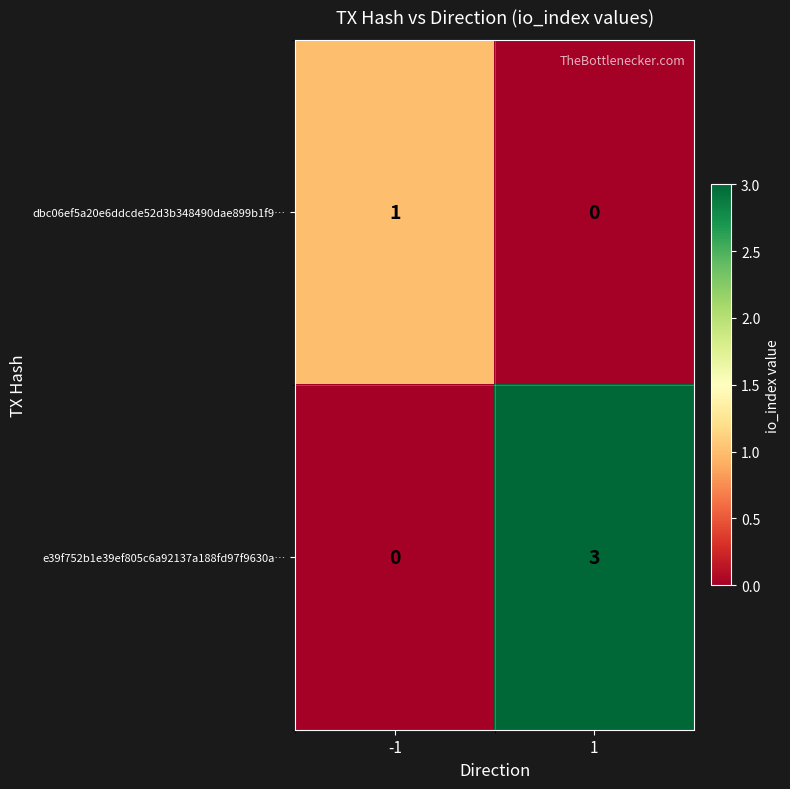

List the series in order of their peak value, lowest first.

dbc06ef5a20e6ddcde52d3b348490dae899b1f9…, e39f752b1e39ef805c6a92137a188fd97f9630a…